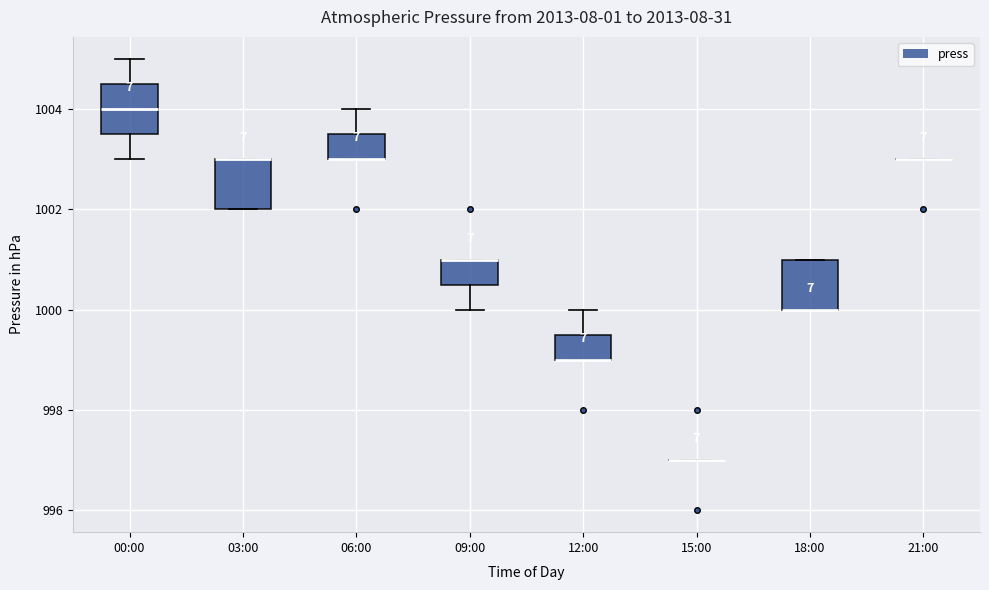

Reading left to right, read every box against the y-axis: the position of its median line, the range the box covers, and the ends of its whiskers. The values are not printed on the chart, so give them approximately, as read against the axis.

00:00: median 1004.0, box 1003.6 to 1004.6, whiskers 1003.0 to 1005.0
03:00: median 1003.0 (drawn on the box's upper edge), box 1002.0 to 1003.0, whiskers 1002.0 to 1003.0
06:00: median 1003.0 (drawn on the box's lower edge), box 1003.0 to 1003.6, whiskers 1003.0 to 1004.0
09:00: median 1001.0 (drawn on the box's upper edge), box 1000.6 to 1001.0, whiskers 1000.0 to 1001.0
12:00: median 999.0 (drawn on the box's lower edge), box 999.0 to 999.6, whiskers 999.0 to 1000.0
15:00: box collapsed to a line at 997.0, whiskers 997.0 to 997.0
18:00: median 1000.0 (drawn on the box's lower edge), box 1000.0 to 1001.0, whiskers 1000.0 to 1001.0
21:00: box collapsed to a line at 1003.0, whiskers 1003.0 to 1003.0